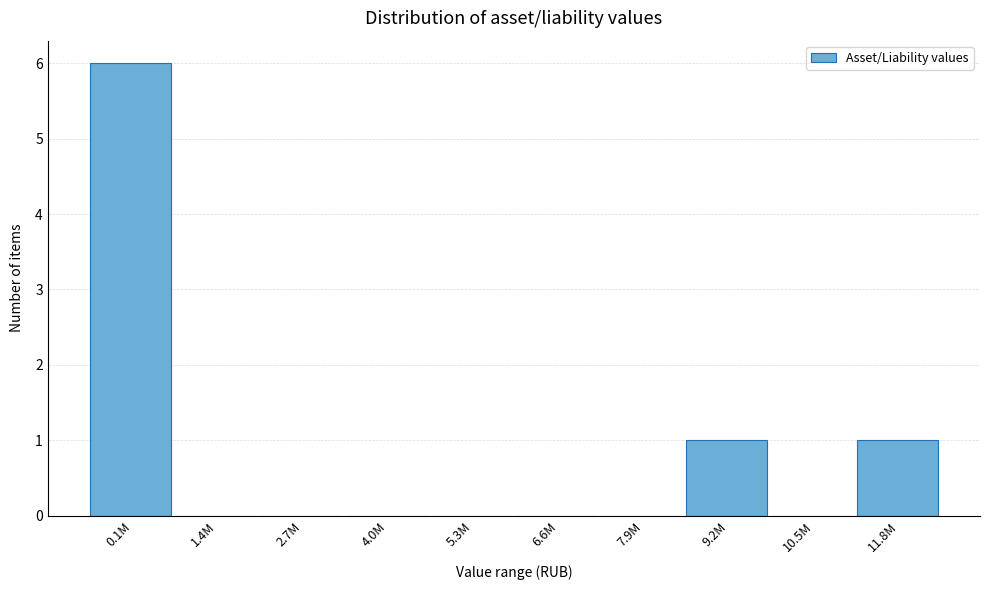

Reading left to right, list all the values displayed in this chart.

0.1M=6	1.4M=0	2.7M=0	4.0M=0	5.3M=0	6.6M=0	7.9M=0	9.2M=1	10.5M=0	11.8M=1